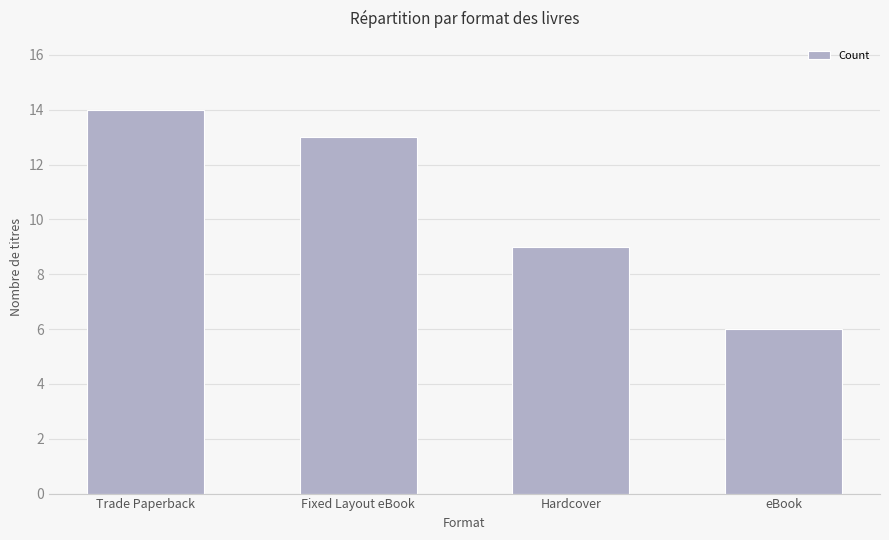

Approximately how many times larger is the value at Hardcover compared to Trade Paperback?

0.6